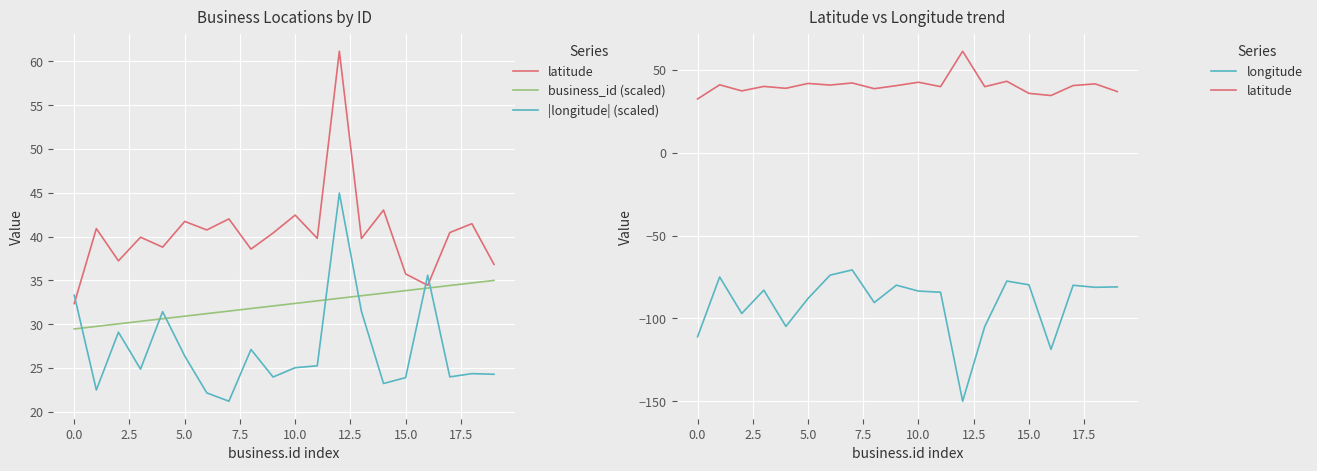

The value of business_id (scaled) at 11 is 32.7. True or false?

True